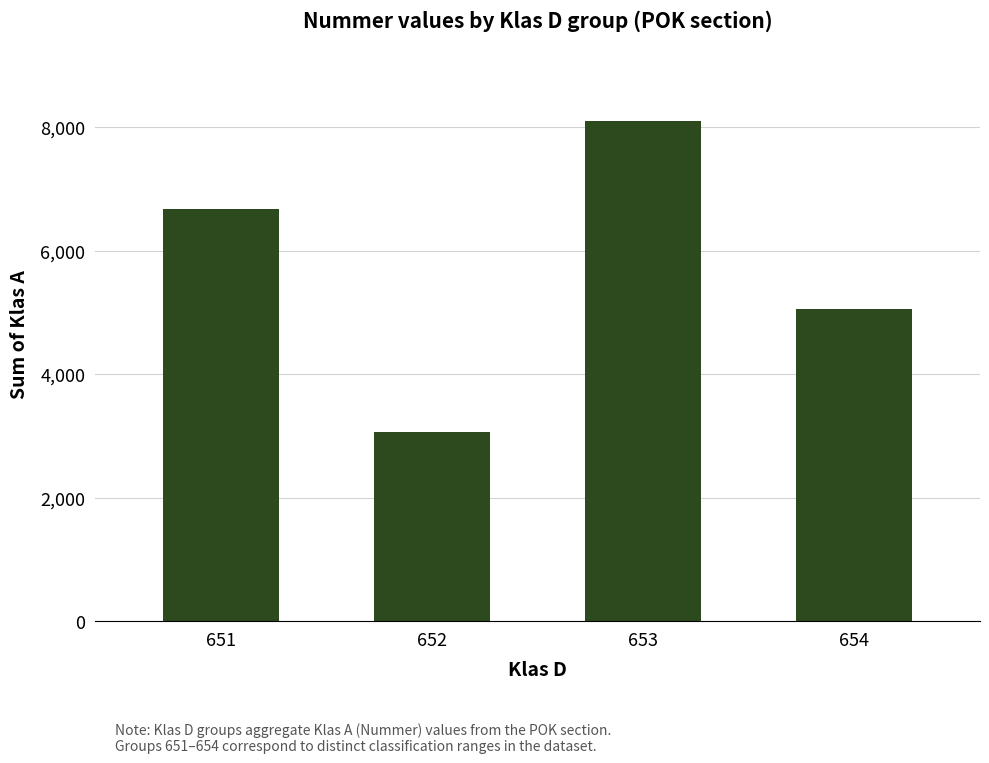

Reading right to left, extract all data points from this chart.

654=5060	653=8099	652=3070	651=6666